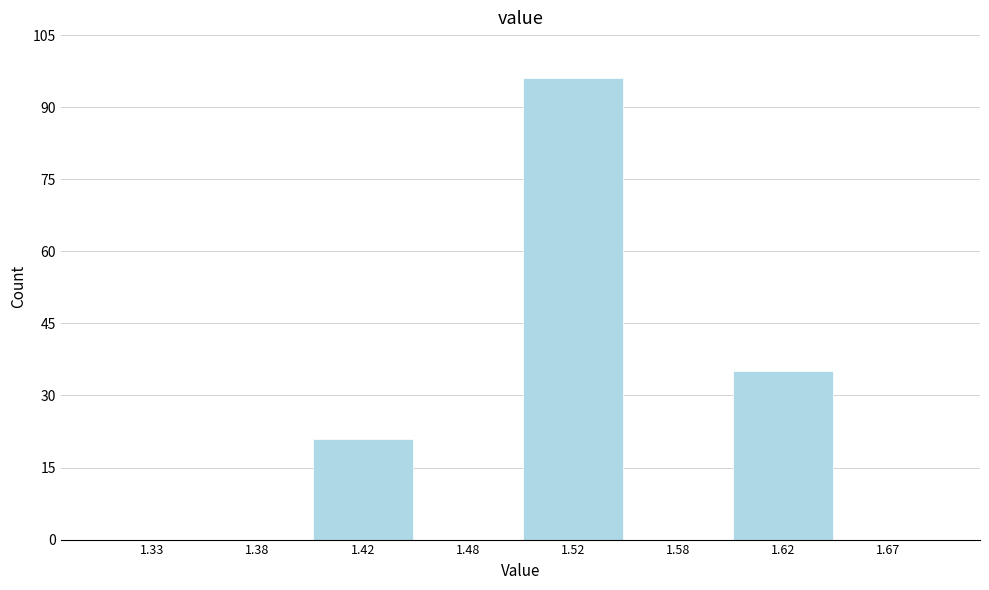

Reading right to left, transcribe all the data shown in this chart.

1.67=0	1.62=35	1.58=0	1.52=96	1.48=0	1.42=21	1.38=0	1.33=0